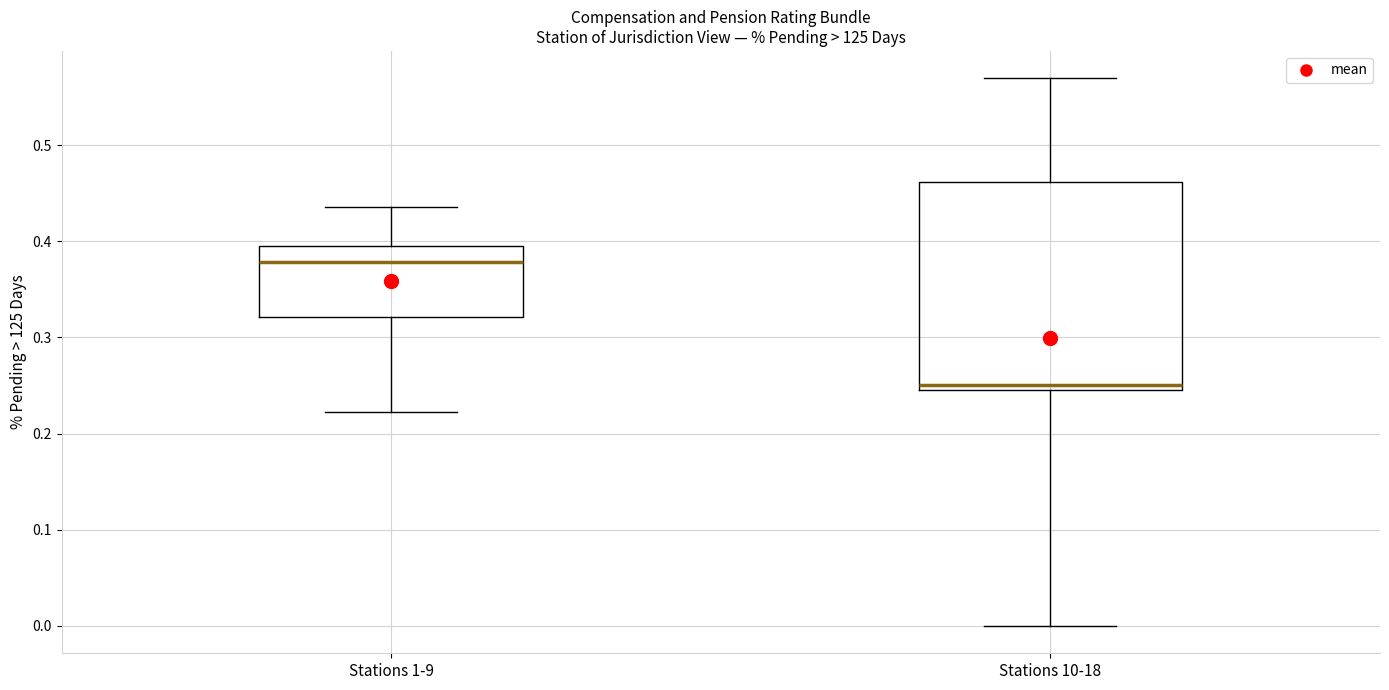

Reading left to right, read every box against the y-axis: the position of its median line, the range the box covers, and the ends of its whiskers. The values are not printed on the chart, so give them approximately, as read against the axis.

Stations 1-9: median 0.38, box 0.32 to 0.40, whiskers 0.22 to 0.44
Stations 10-18: median 0.25 (just above the box's lower edge), box 0.25 to 0.46, whiskers 0.00 to 0.57